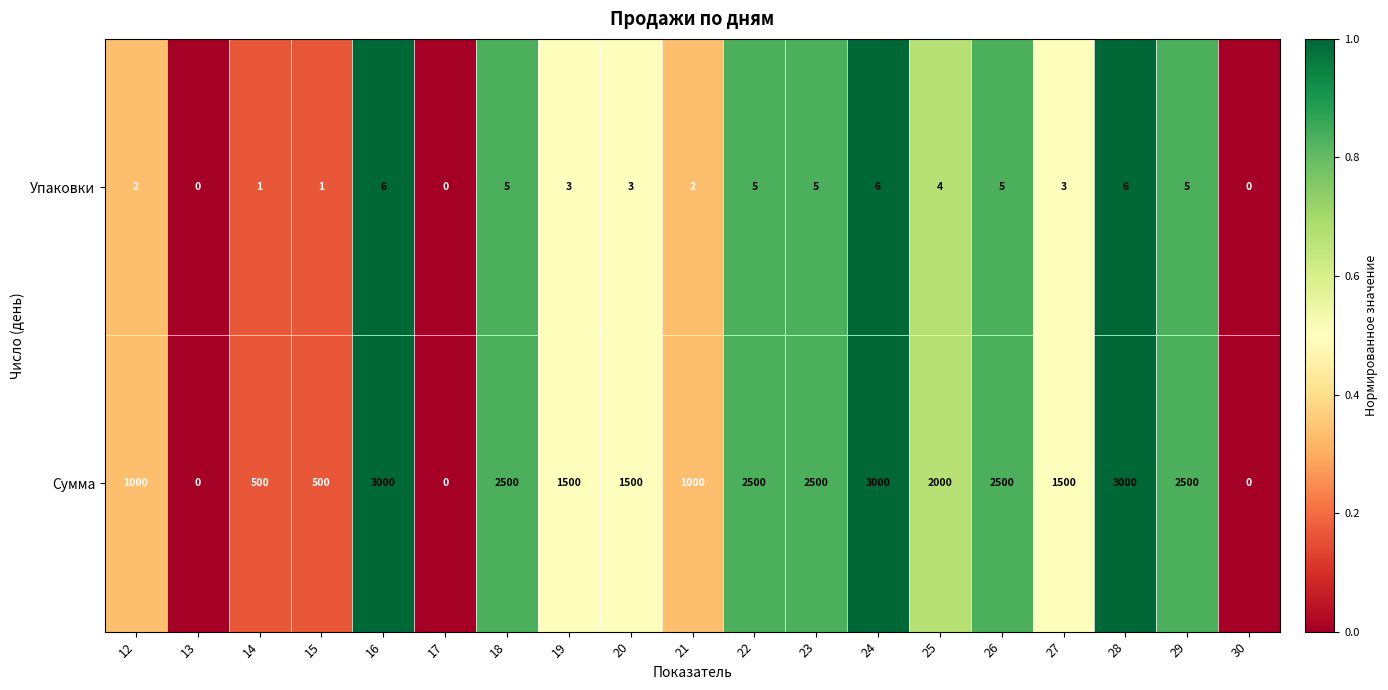

At how many categories does at least one series exceed 2231?

8